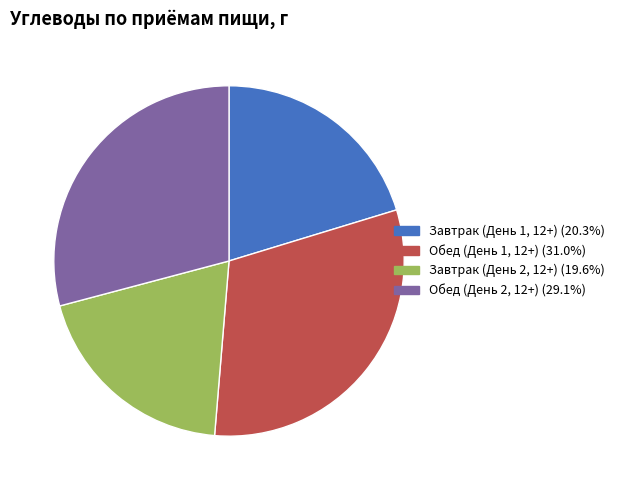

How many segments does this pie chart have?

4